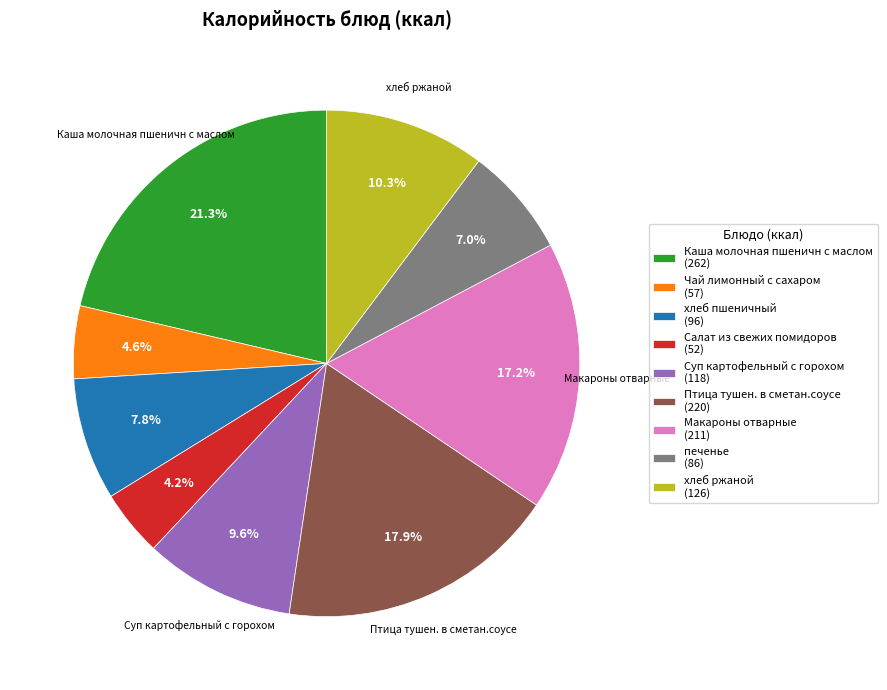

What is the ratio of the value at Салат из свежих помидоров (52) to the value at хлеб ржаной (126)?

0.4